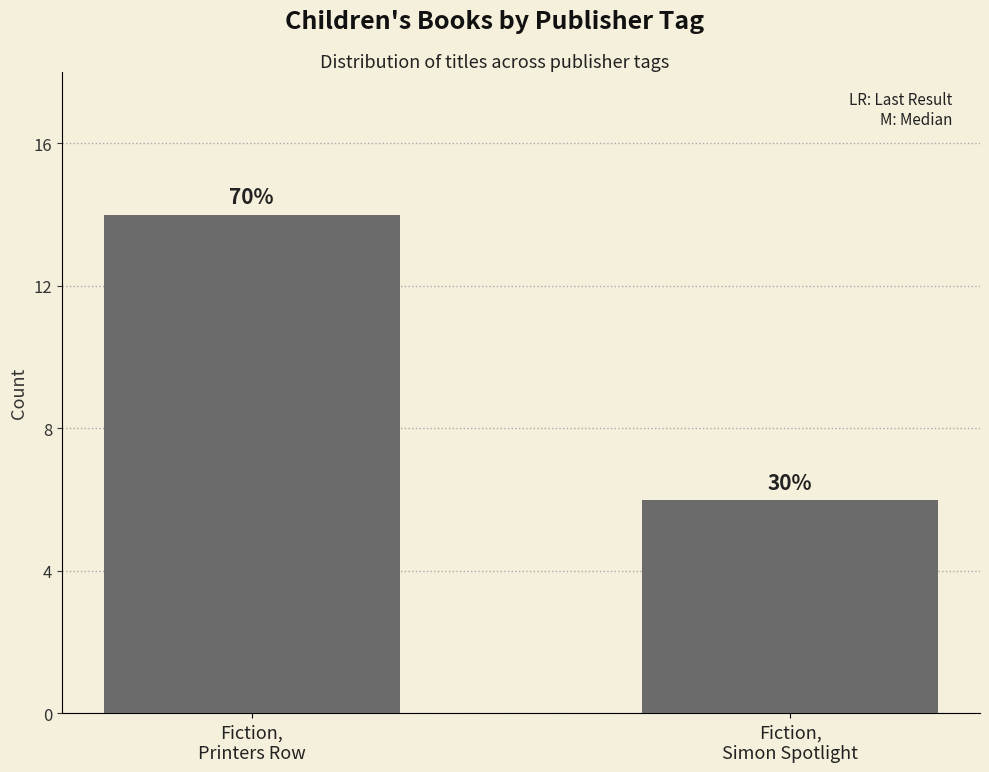

Which has a higher value, Fiction,
Printers Row or Fiction,
Simon Spotlight?

Fiction,
Printers Row